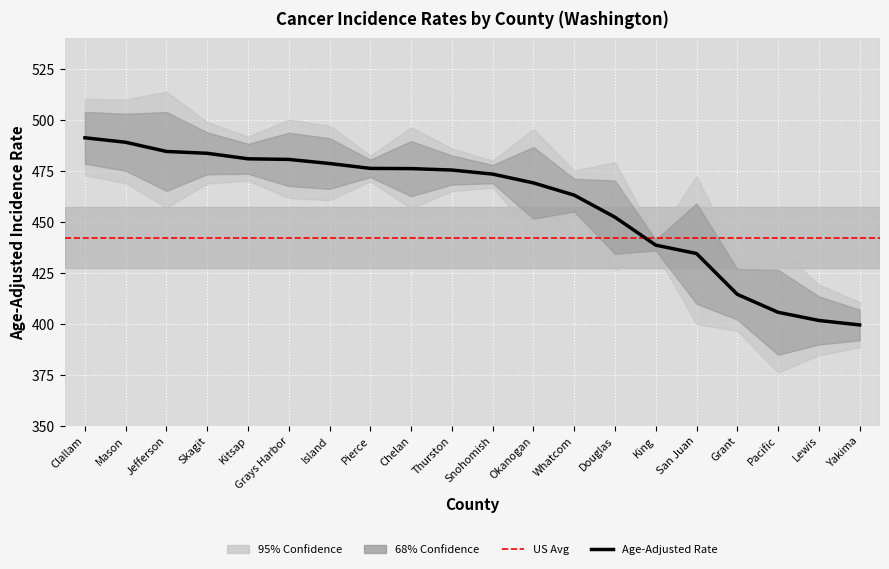

Where is Age-Adjusted Rate nearest to the value 445?

King